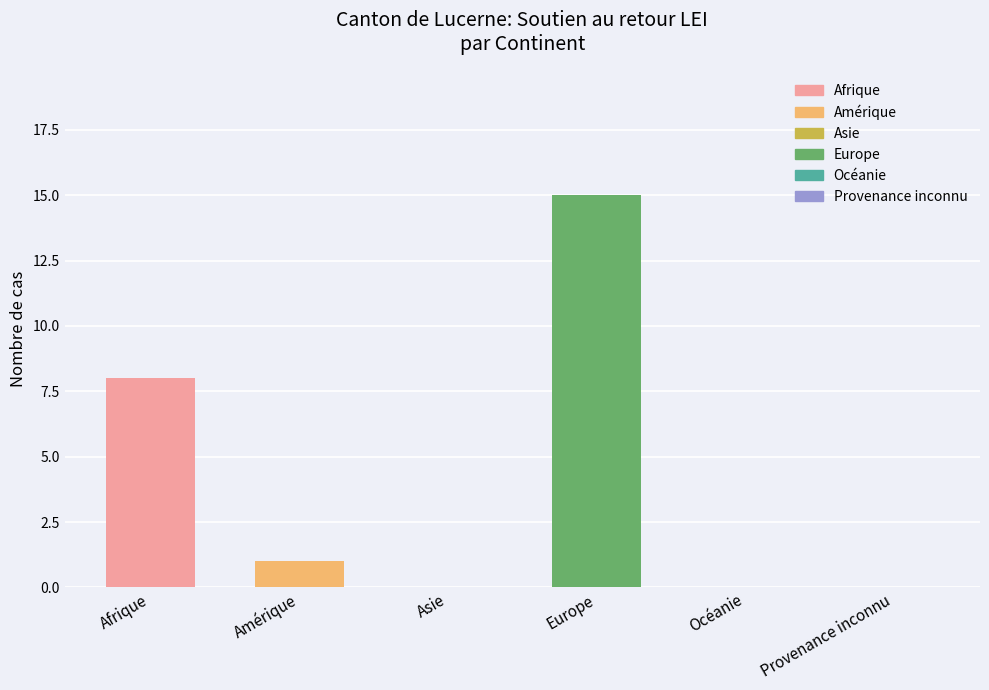

Count the number of data series in this chart.

1